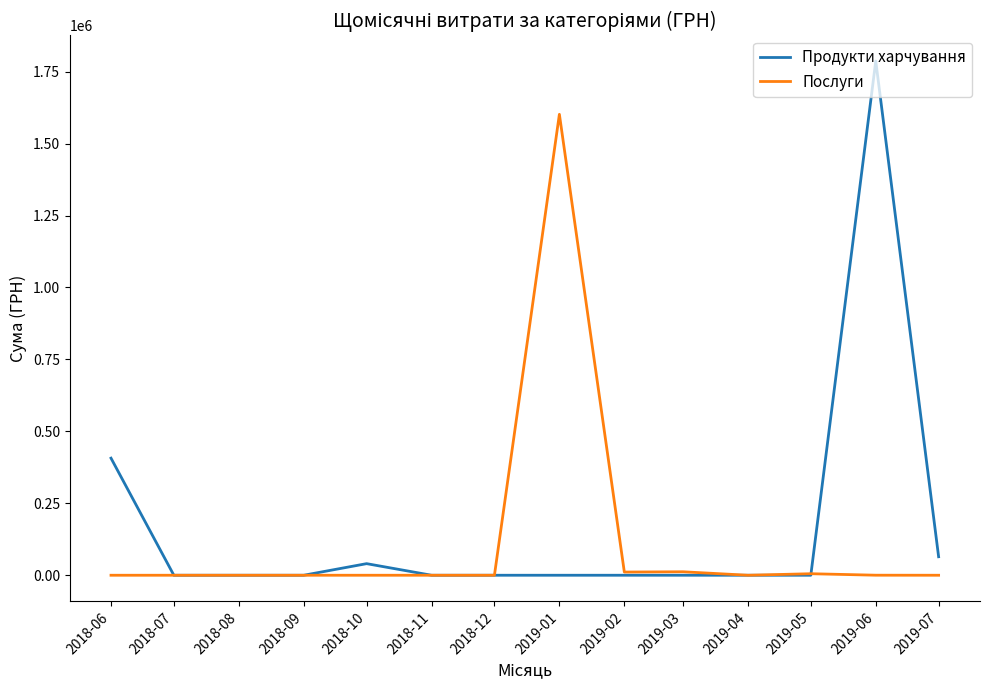

Rank the series by their maximum value, from highest to lowest.

Продукти харчування, Послуги